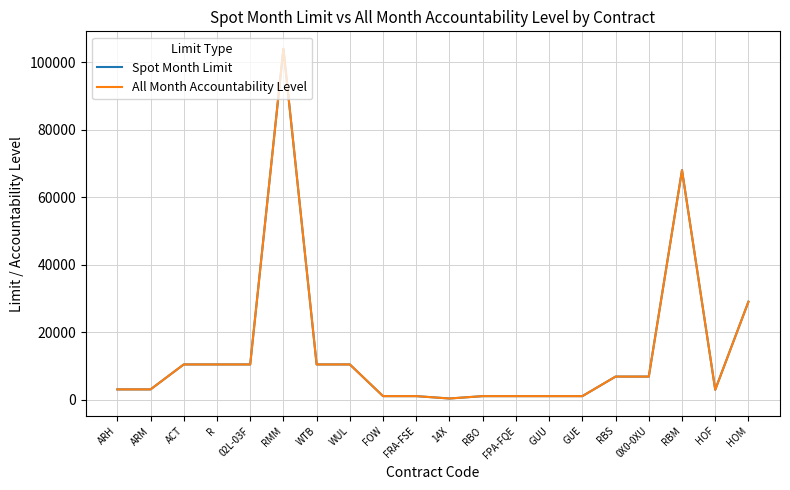

Reading right to left, list all the values displayed in this chart.

Spot Month Limit: HOM=29000	HOF=2900	RBM=68000	0X0-0XU=6800	RBS=6800	GUE=1000	GUU=1000	FPA-FQE=1000	RBO=1000	14X=300	FRA-FSE=1000	FOW=1000	WUL=10400	WTB=10400	RMM=104000	02L-03F=10400	R=10400	ACT=10400	ARM=3000	ARH=3000
All Month Accountability Level: HOM=29000	HOF=2900	RBM=68000	0X0-0XU=6800	RBS=6800	GUE=1000	GUU=1000	FPA-FQE=1000	RBO=1000	14X=300	FRA-FSE=1000	FOW=1000	WUL=10400	WTB=10400	RMM=104000	02L-03F=10400	R=10400	ACT=10400	ARM=3000	ARH=3000